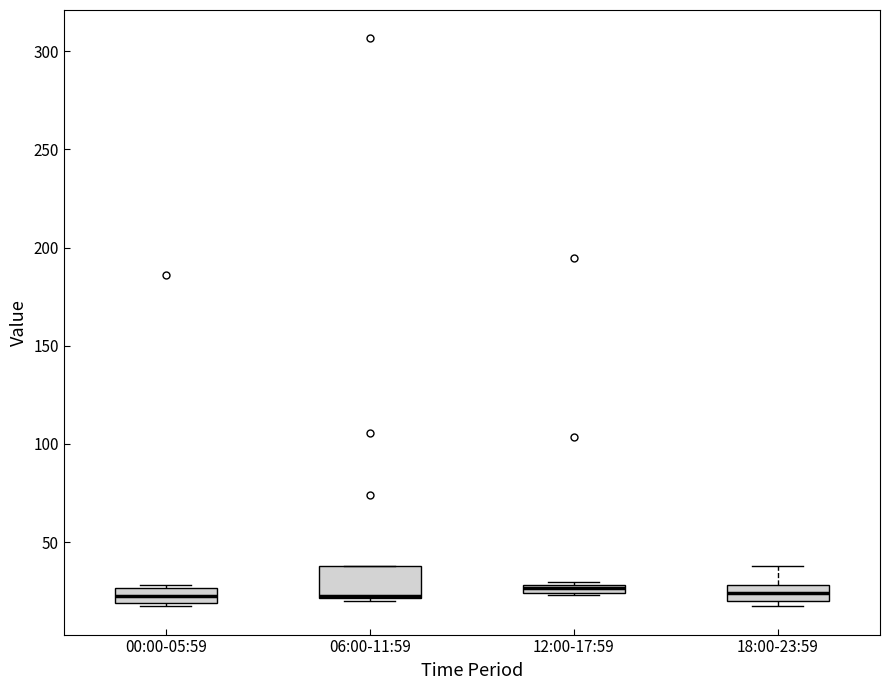

Comparing the boxes themselves (not the whiskers), which one is the tallest?

06:00-11:59